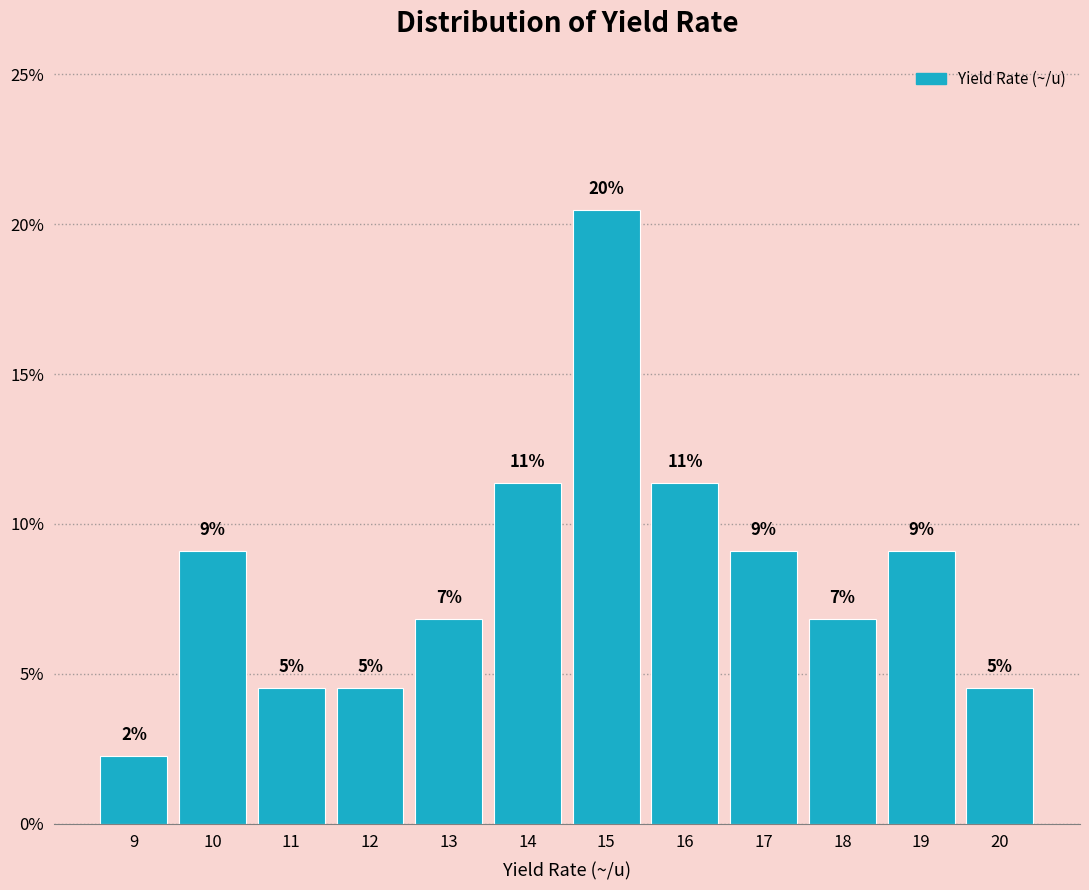

How many bars are there in total?

12